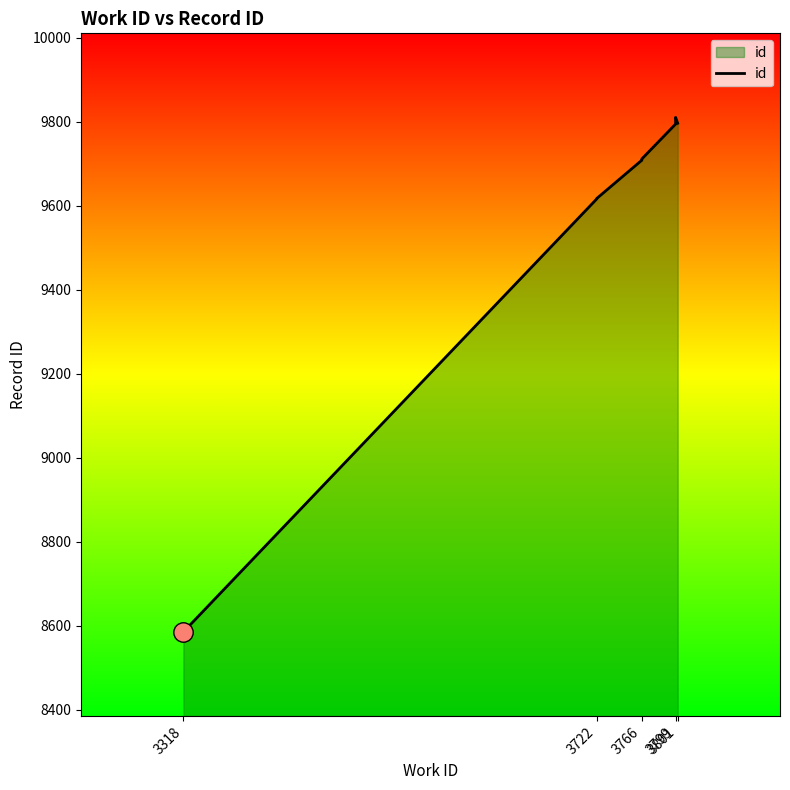

Reading left to right, transcribe all the data shown in this chart.

8585	9616	9617	9708	9709	9711	9794	9805	9810	9796